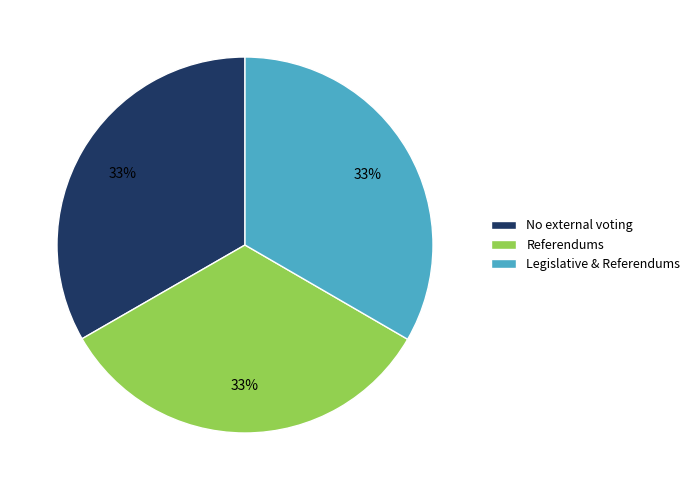

To the nearest percent, what percentage of the pie is Legislative & Referendums?

33%